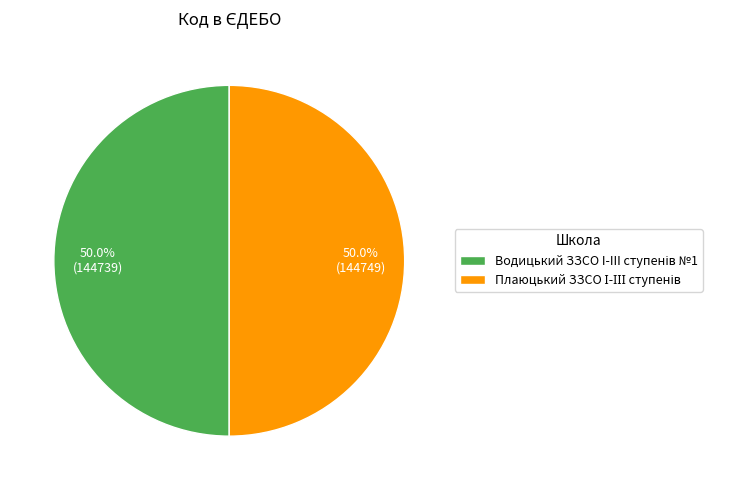

How many segments does this pie chart have?

2